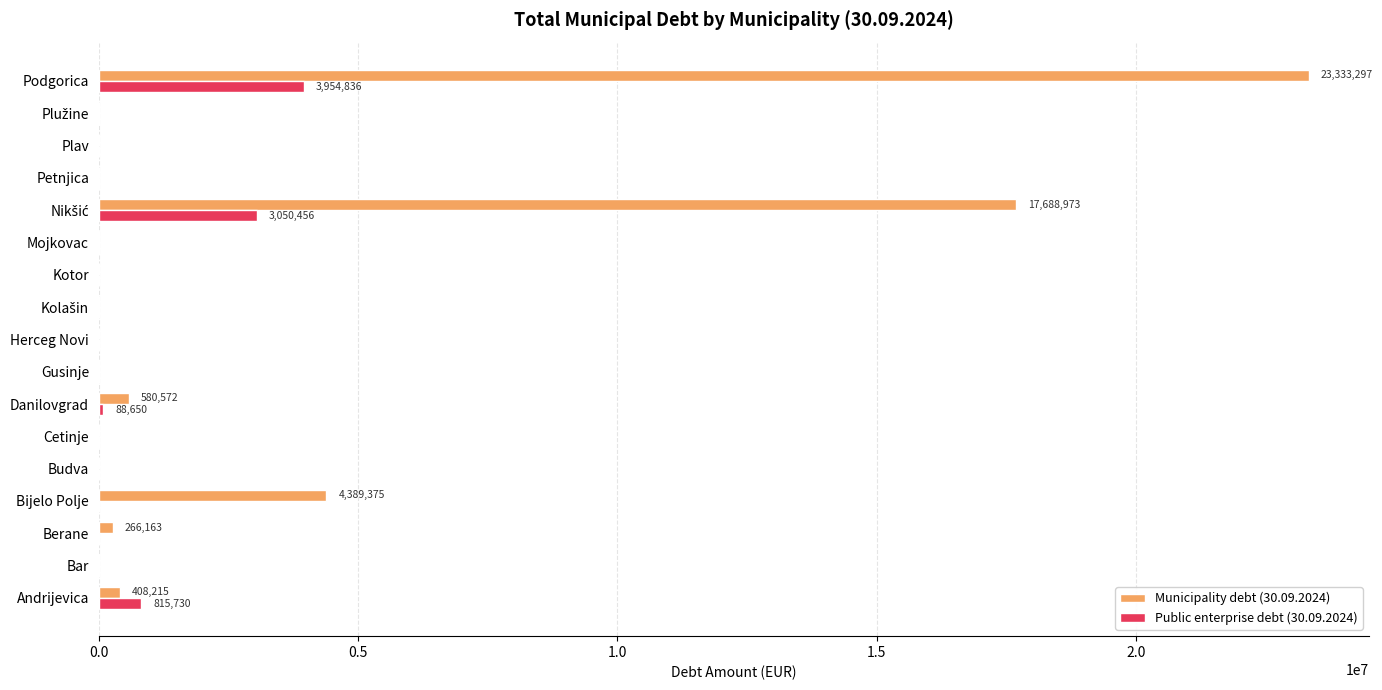

Which series has the widest spread of values?

Municipality debt (30.09.2024)